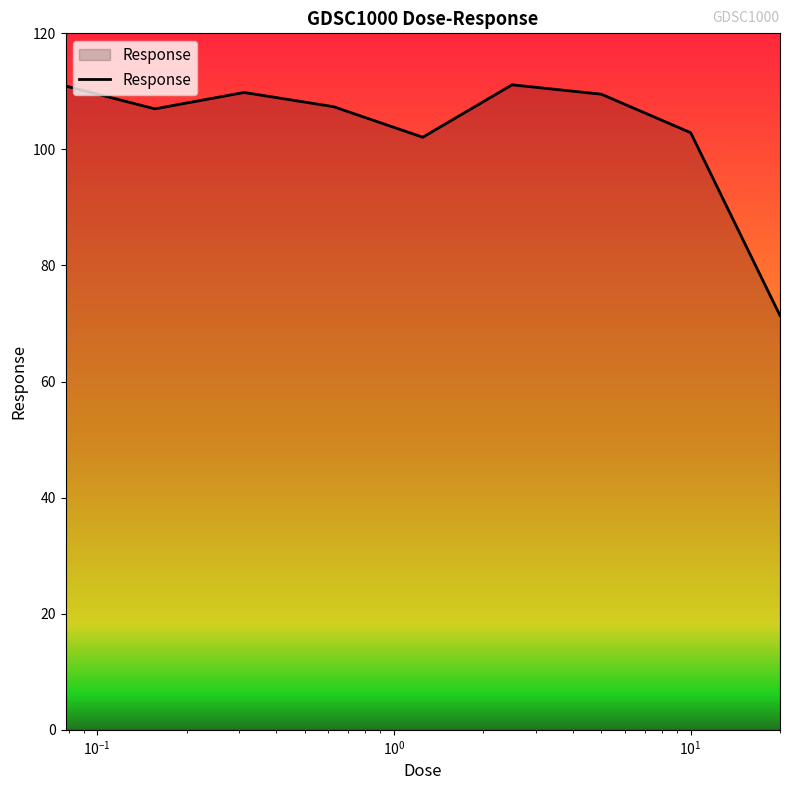

What is the difference between the maximum and minimum values?

39.8